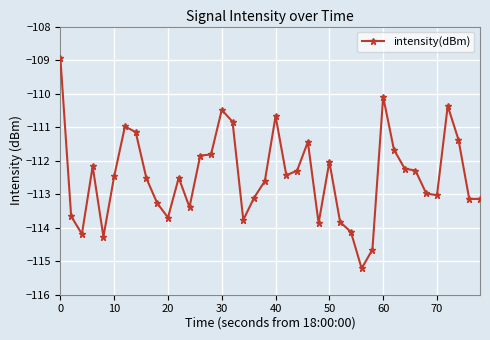

Count the number of values greater than -112.

13